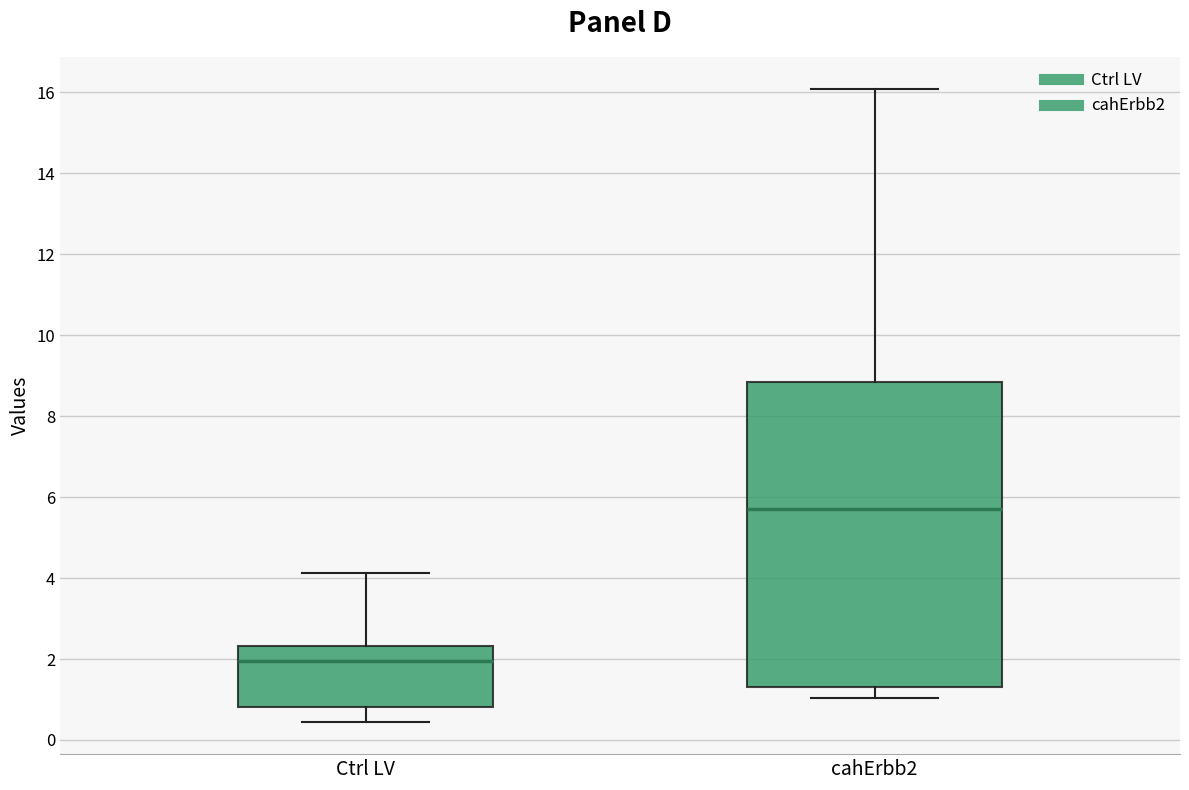

Reading left to right, transcribe this box plot: for each box, give where its median line is, the range the box spans, and where its two whiskers end, as read against the y-axis. The values are not printed on the chart, so give them approximately, as read against the axis.

Ctrl LV: median 2.0, box 0.8 to 2.4, whiskers 0.4 to 4.2
cahErbb2: median 5.8, box 1.4 to 8.8, whiskers 1.0 to 16.0